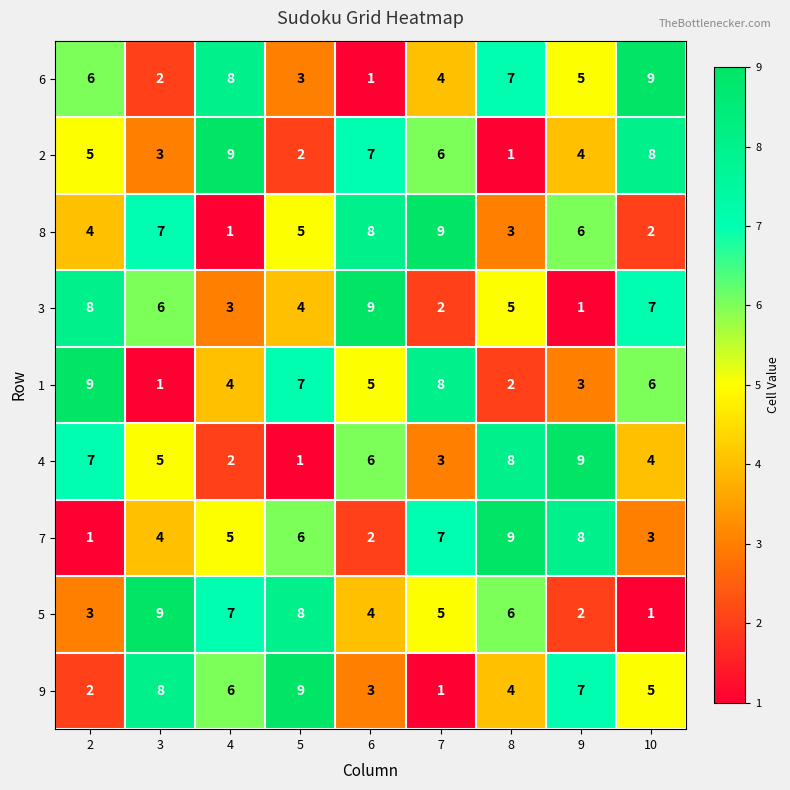

What is the approximate value of 4 at 10?

4